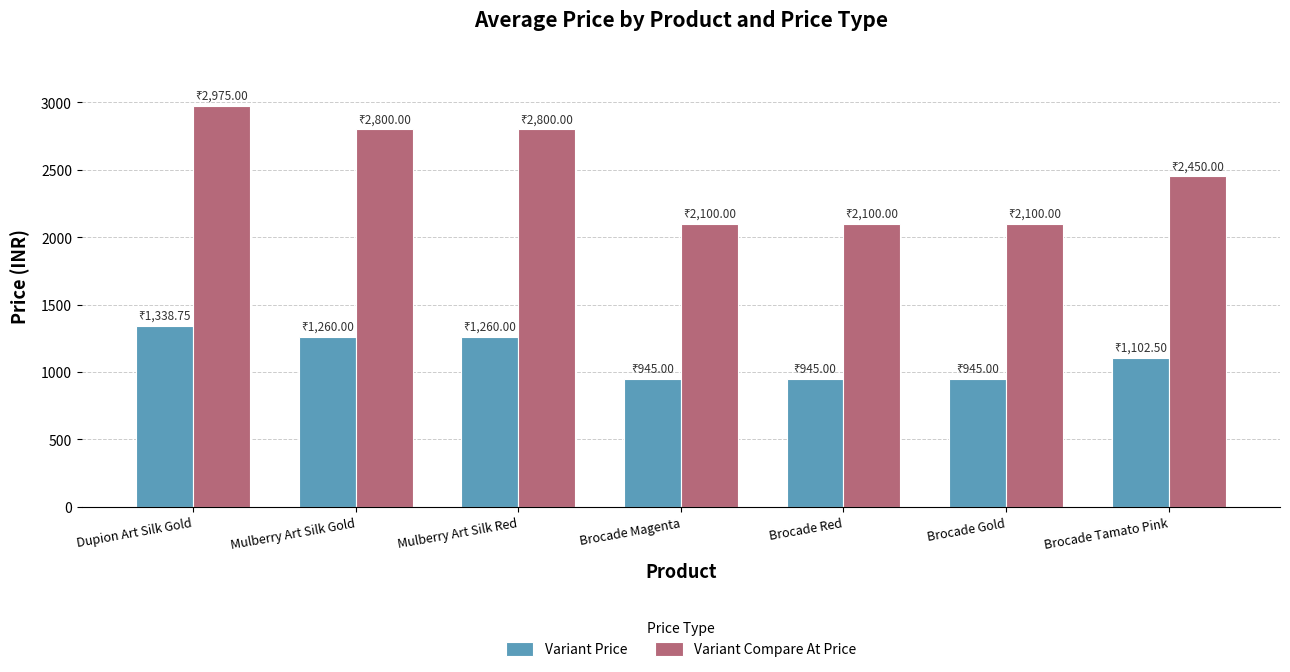

How many Variant Compare At Price values are between 2100 and 2800?

6